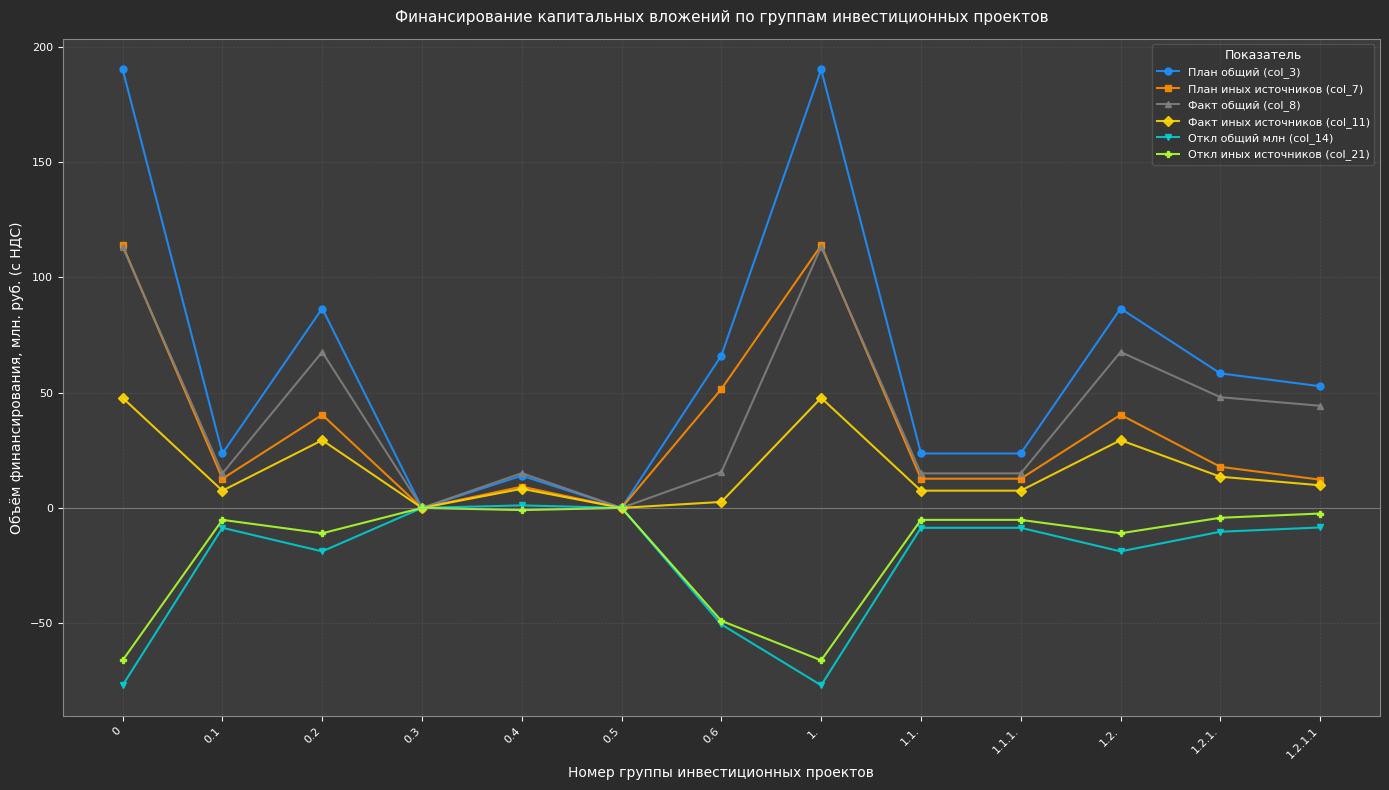

How many lines are shown in the chart?

6